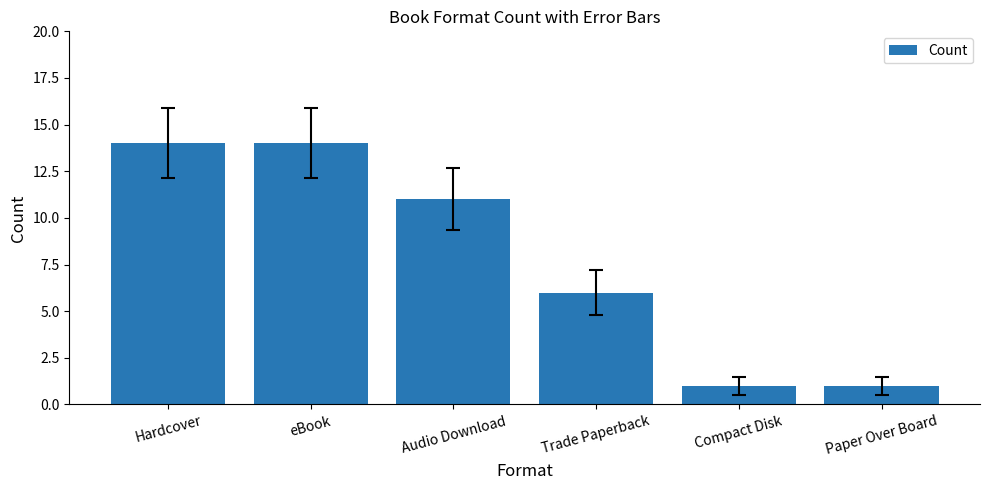

Which has a higher value, Compact Disk or Hardcover?

Hardcover